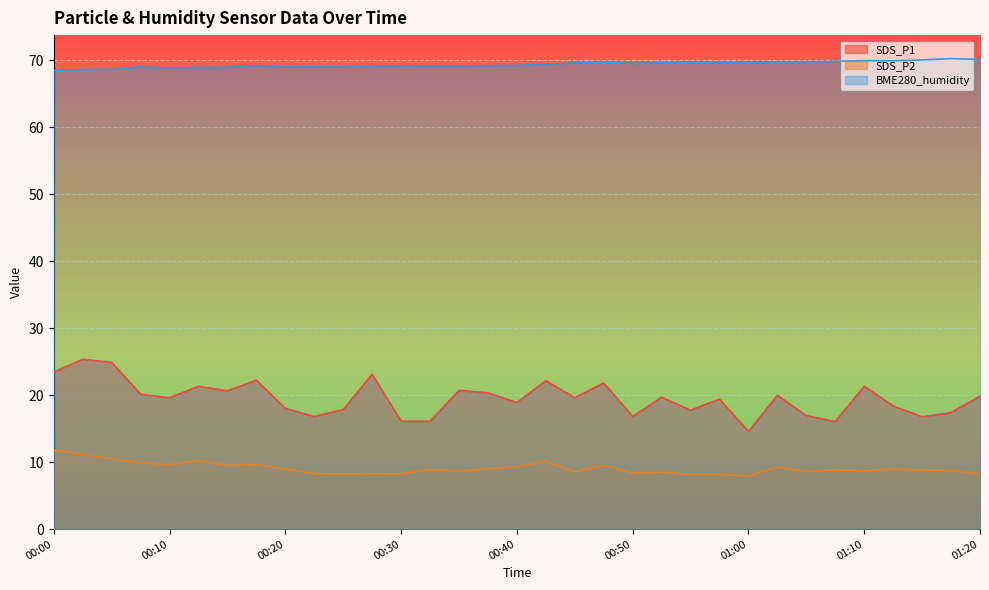

What is the label of the 8th point from the right?

01:03